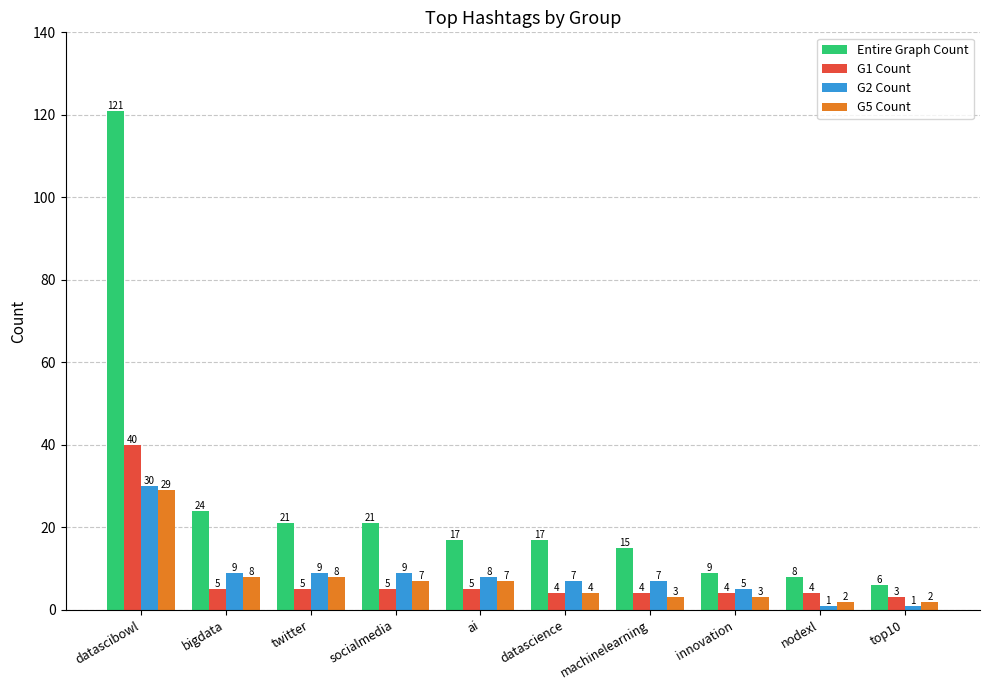

What is the difference between the second highest and second lowest values in the G2 Count series?

8